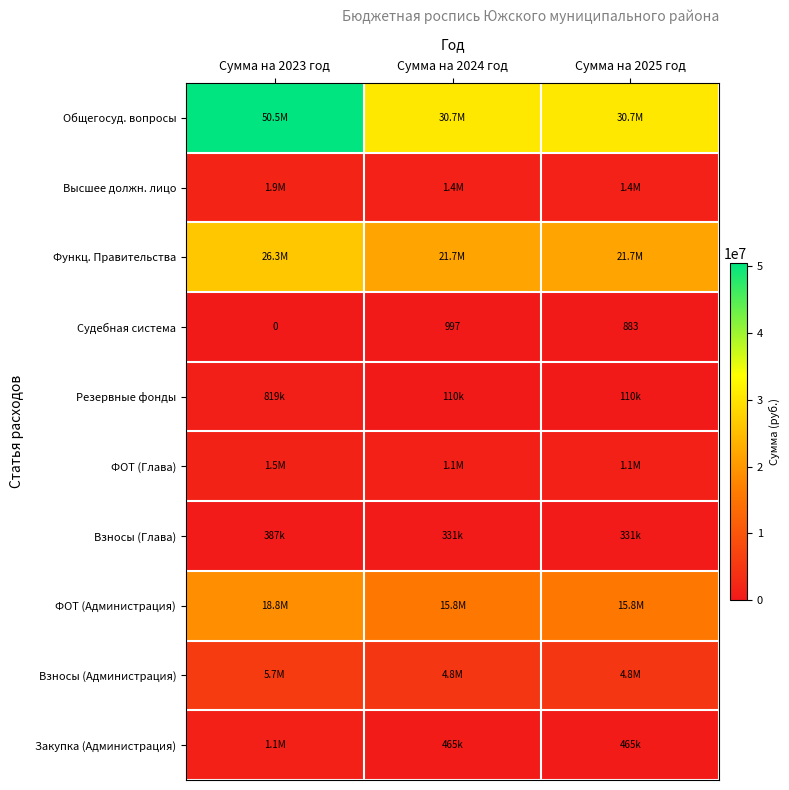

Between Сумма на 2023 год and Сумма на 2024 год, which is larger?

Сумма на 2023 год